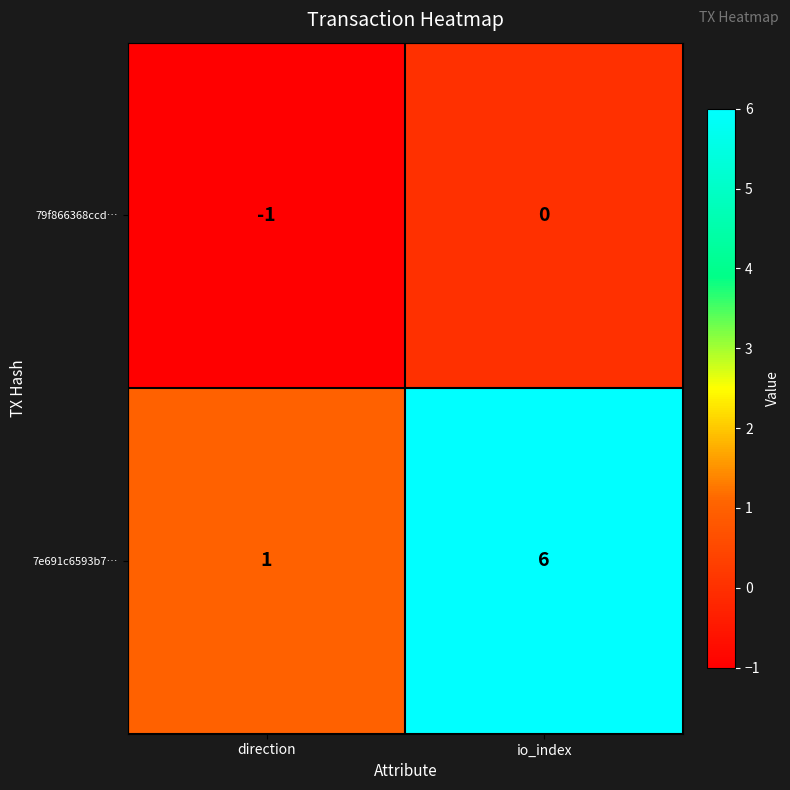

Rank the series at direction from highest to lowest value.

7e691c6593b7…, 79f866368ccd…